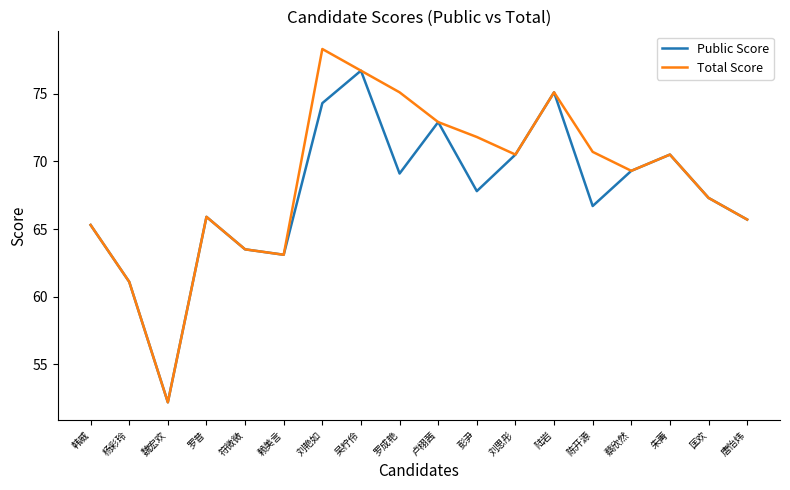

The Total Score series shows 20.7 at 符微微. True or false?

False